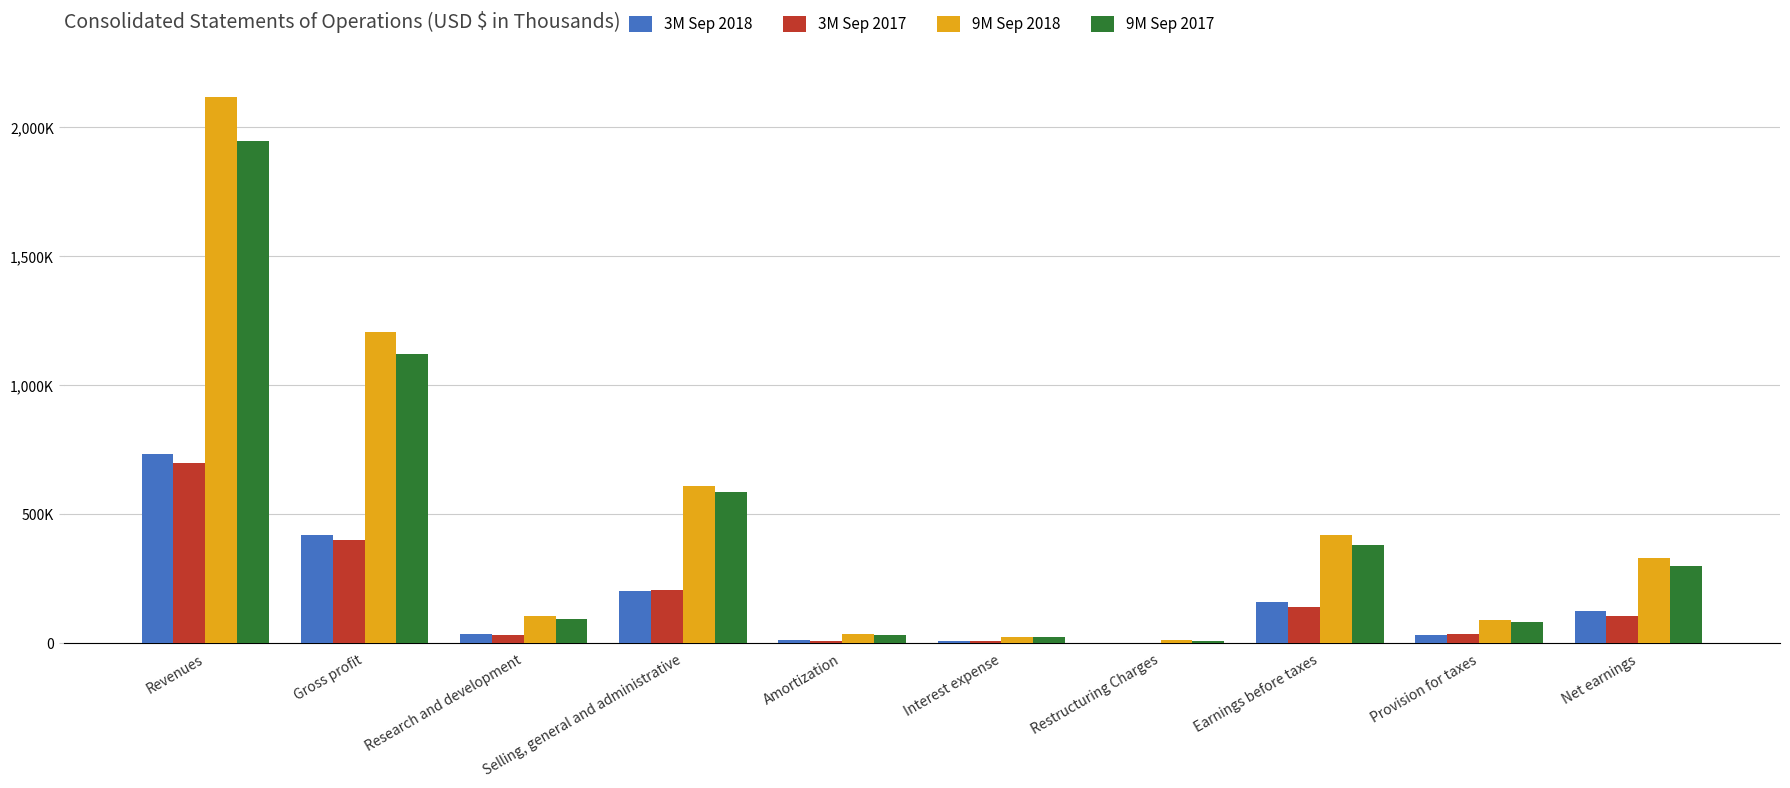

Are the bars horizontal?

No